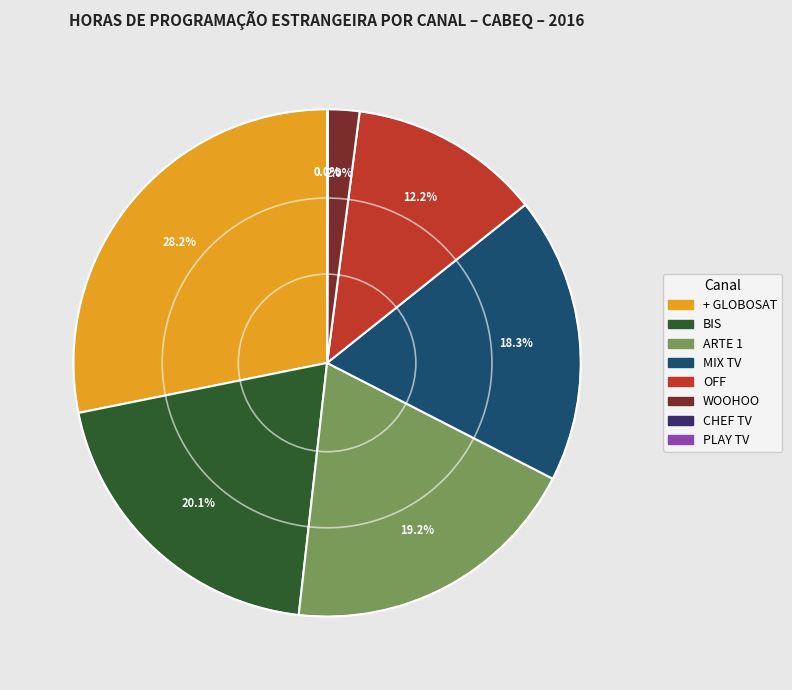

What is the total percentage of BIS and OFF?

32.3%